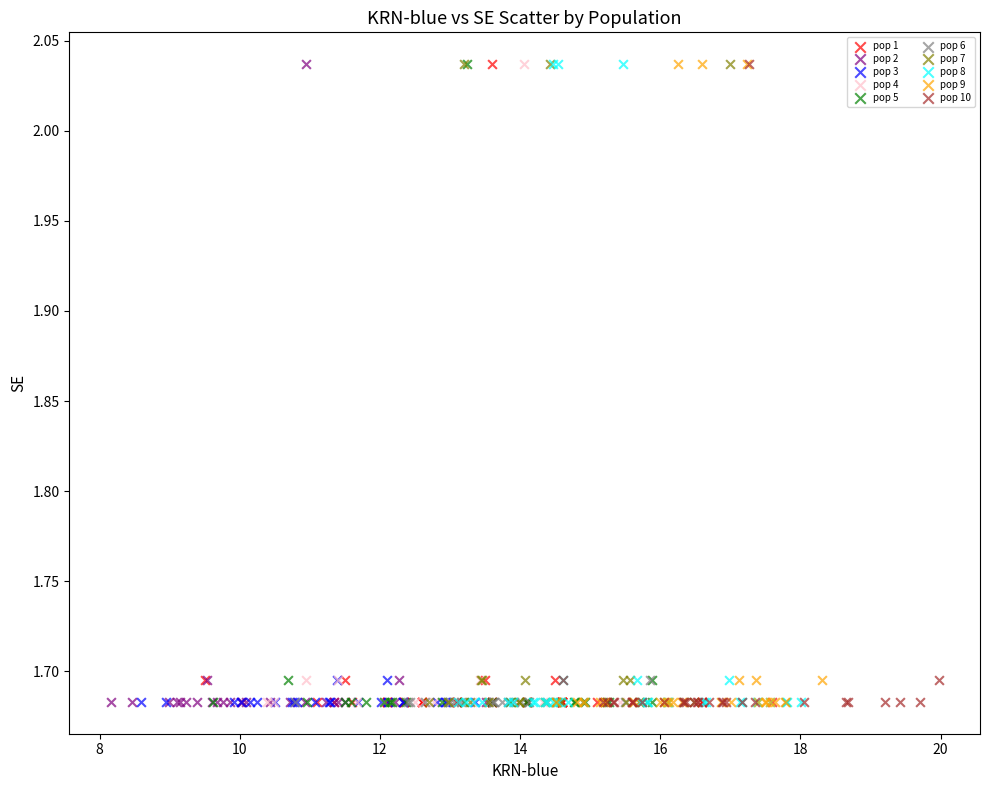

What are all the series names shown in the legend?

pop 1, pop 2, pop 3, pop 4, pop 5, pop 6, pop 7, pop 8, pop 9, pop 10